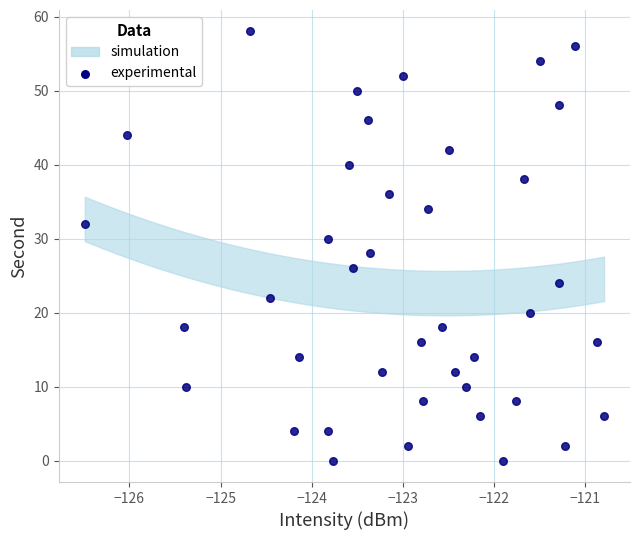

What is the range of Y values (max minus min)?

58